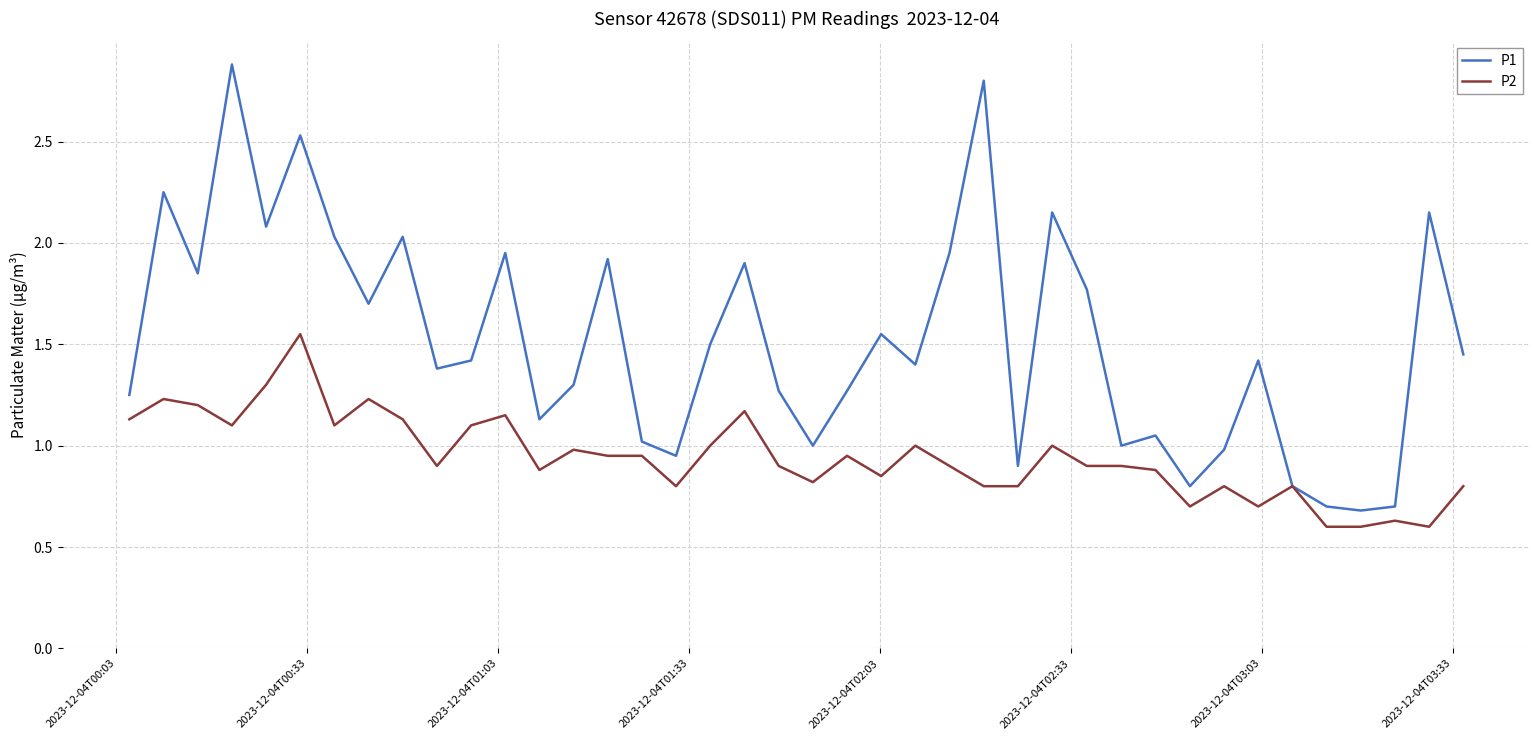

Rank the series by their maximum value, from highest to lowest.

P1, P2